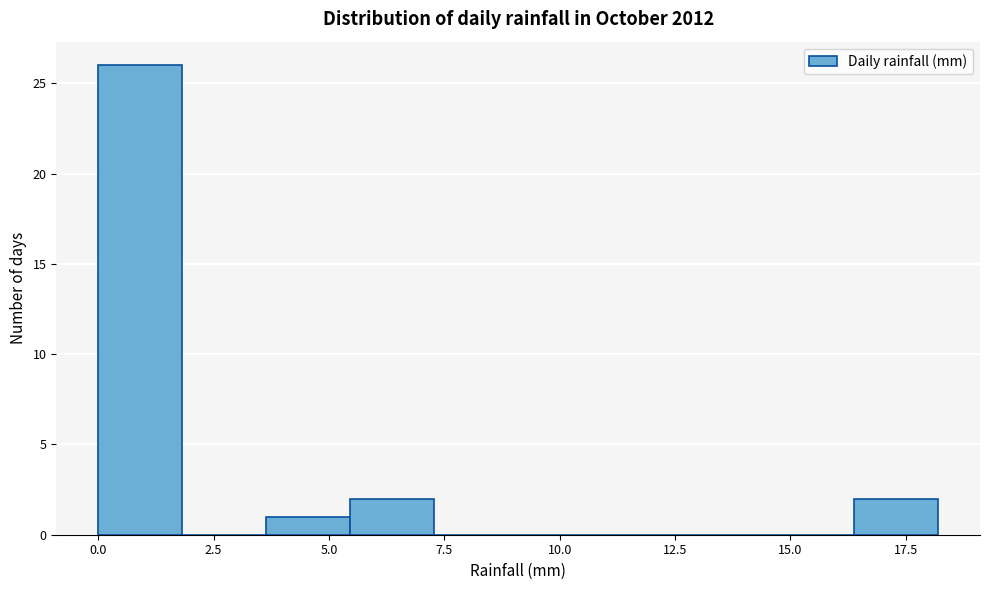

Read against the x-axis, roughly where is the centre of the tallest bar?

1.0